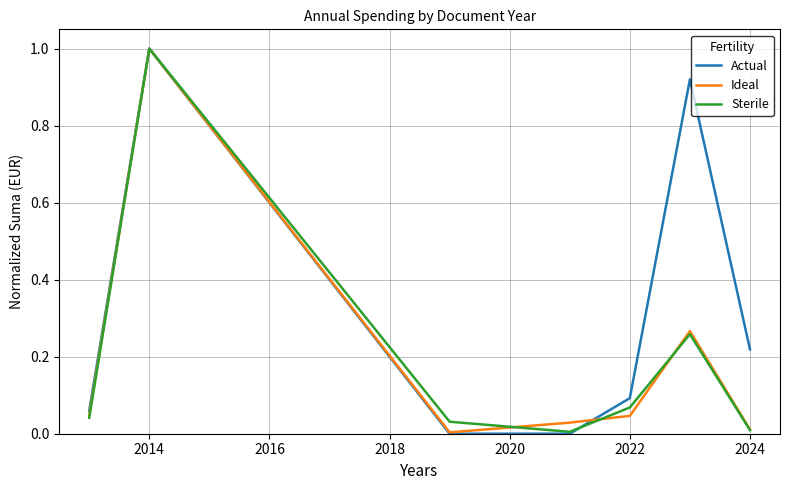

What are all the series names shown in the legend?

Actual, Ideal, Sterile